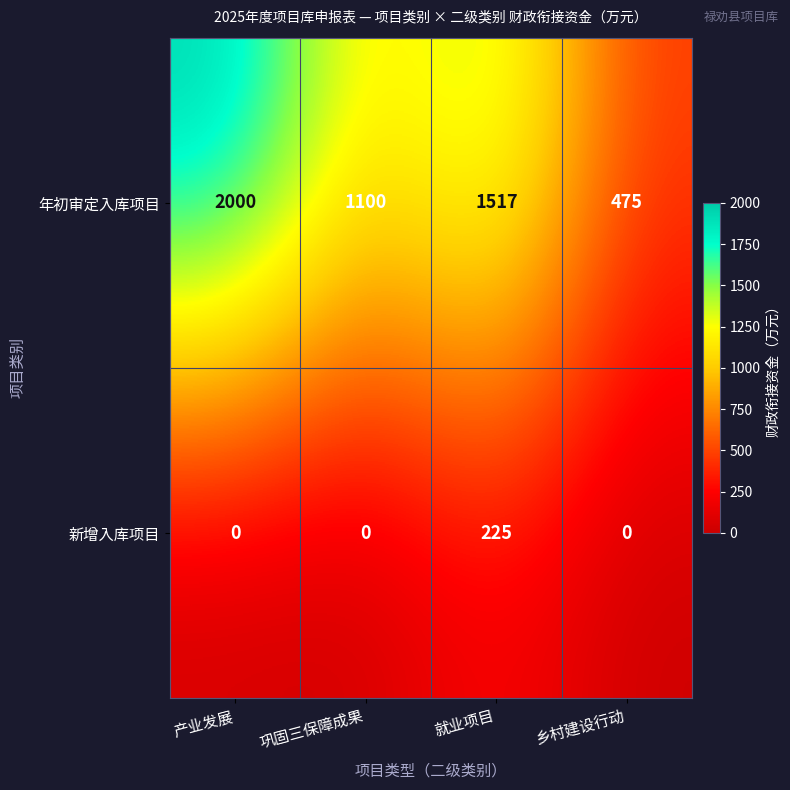

What is the average value of the 新增入库项目 series?

56